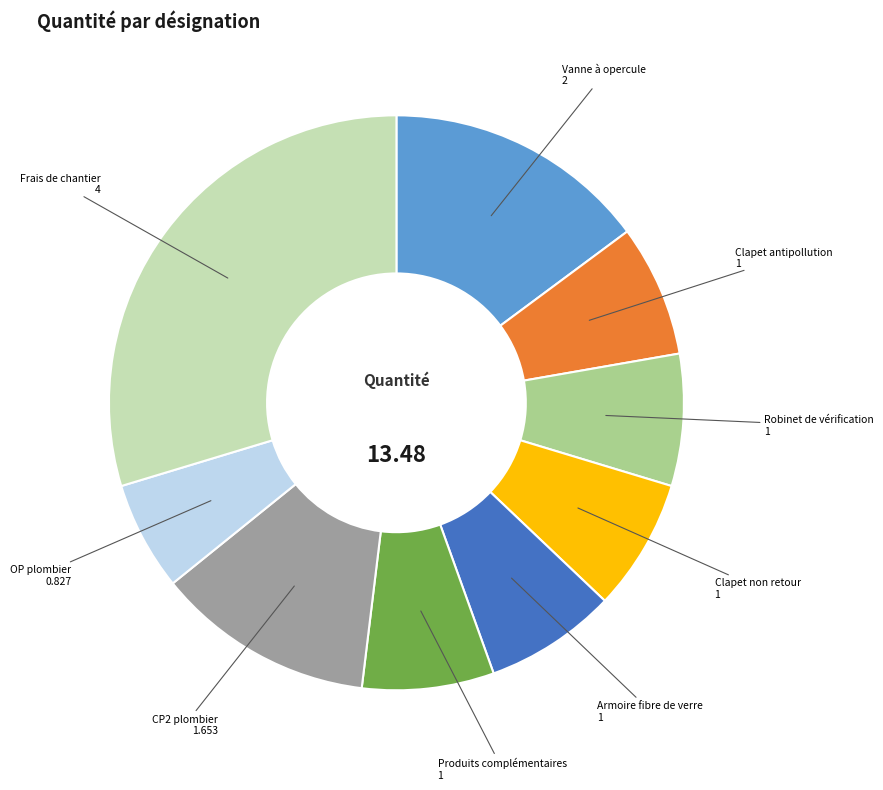

Is there any slice that represents more than half of the pie?

No